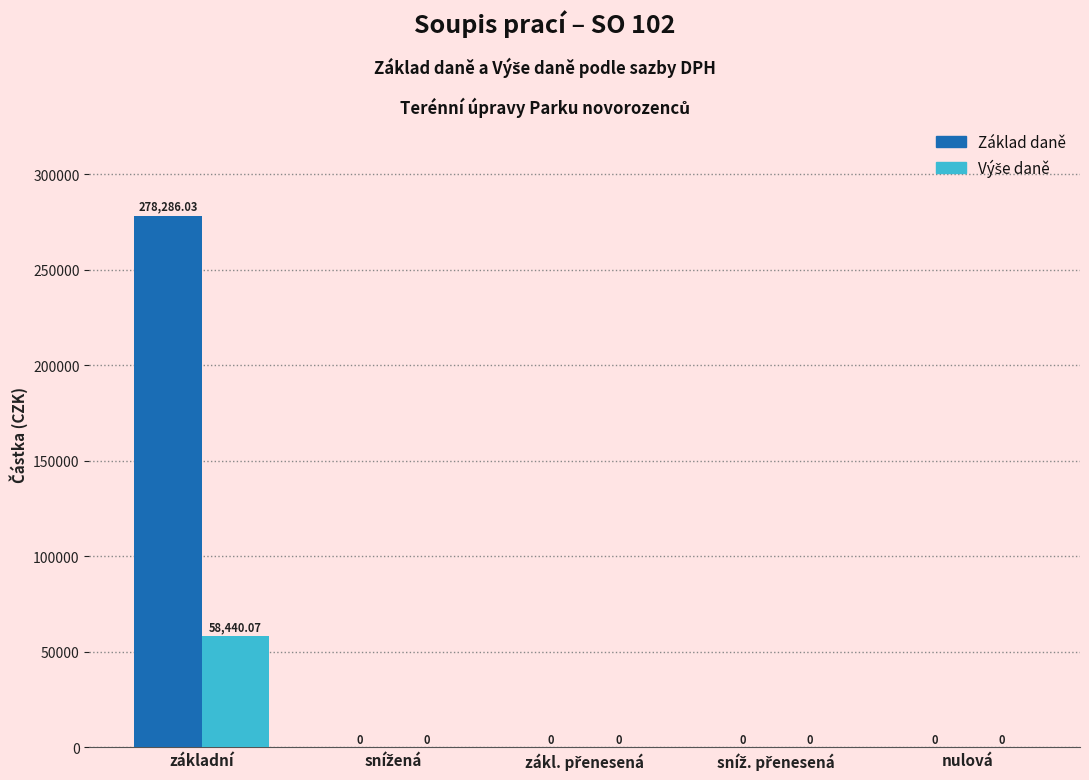

The value of Základ daně at základní is 278286.0. True or false?

True